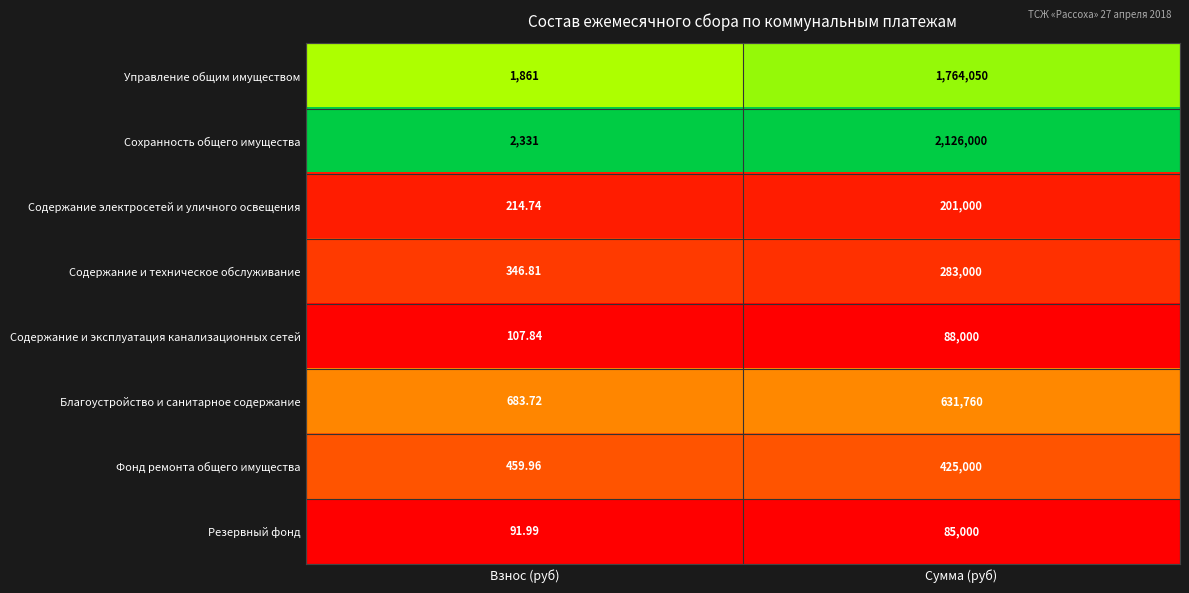

At which label is Содержание электросетей и уличного освещения closest to 100607?

Взнос (руб)